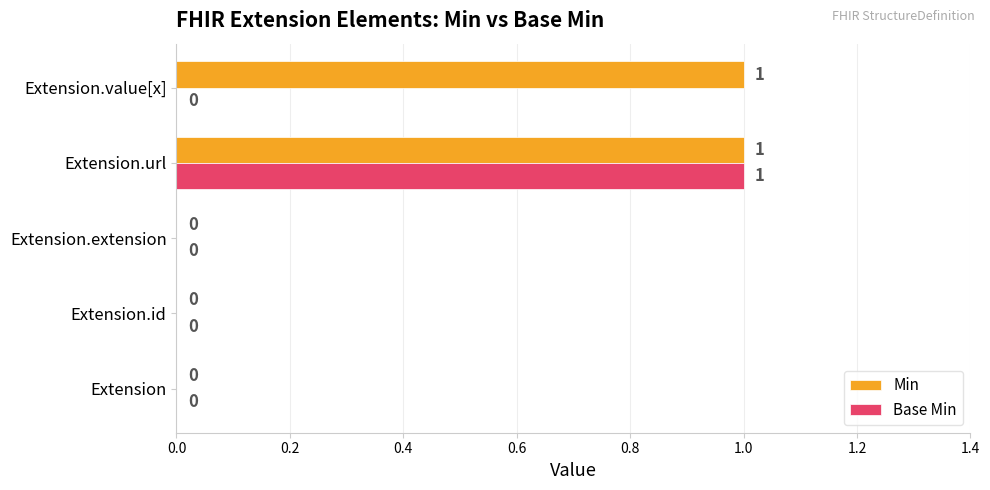

Which series has the largest total across all categories?

Min